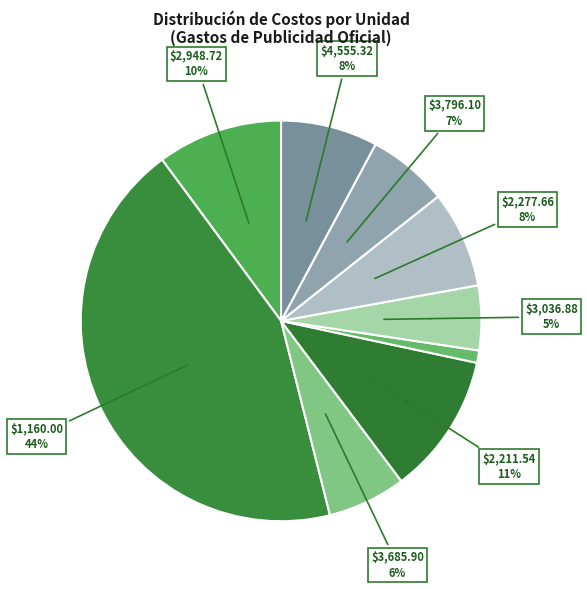

What is the smallest slice in the pie chart?

580